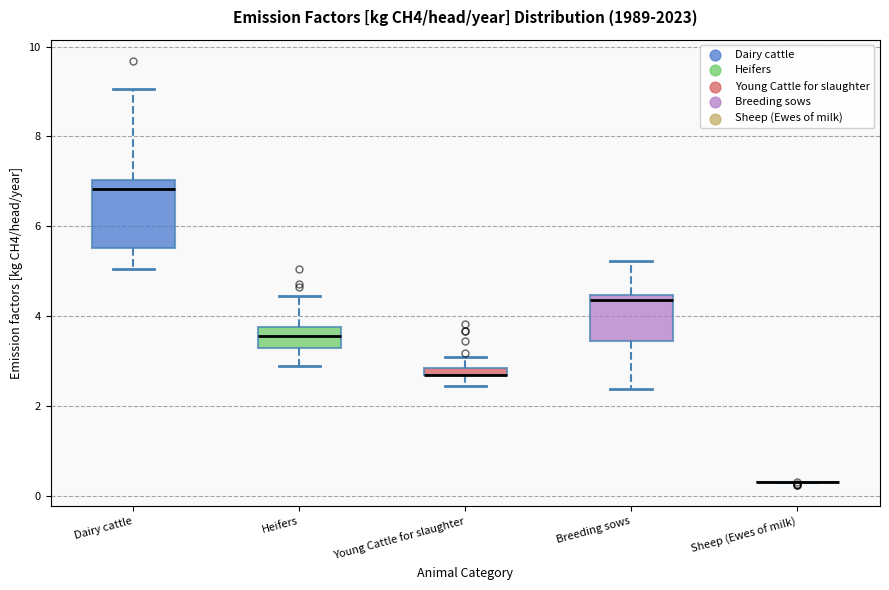

Which box is the tallest, from its lower edge to its upper edge?

Dairy cattle